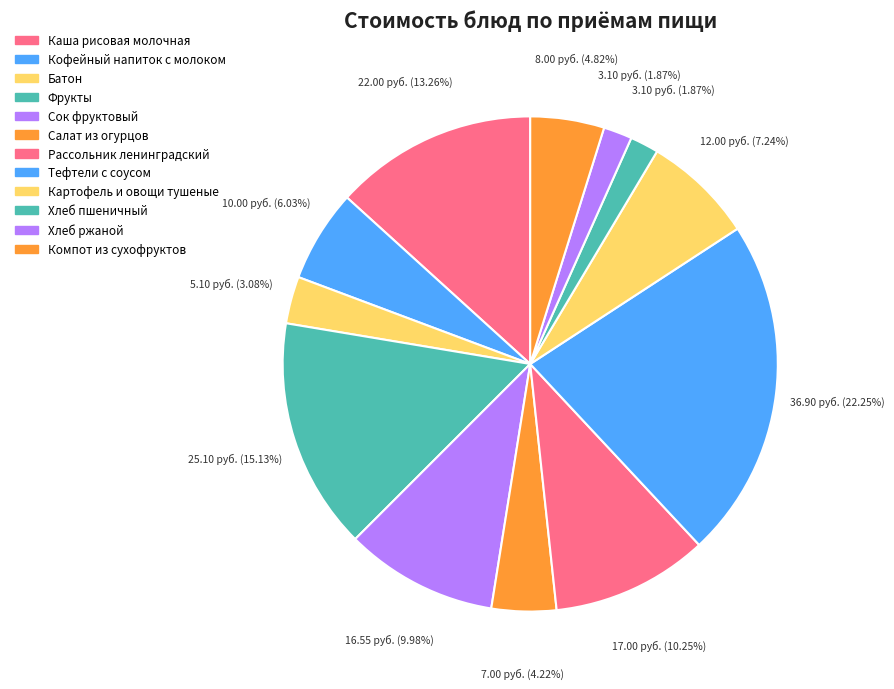

How many slices are in this pie chart?

12